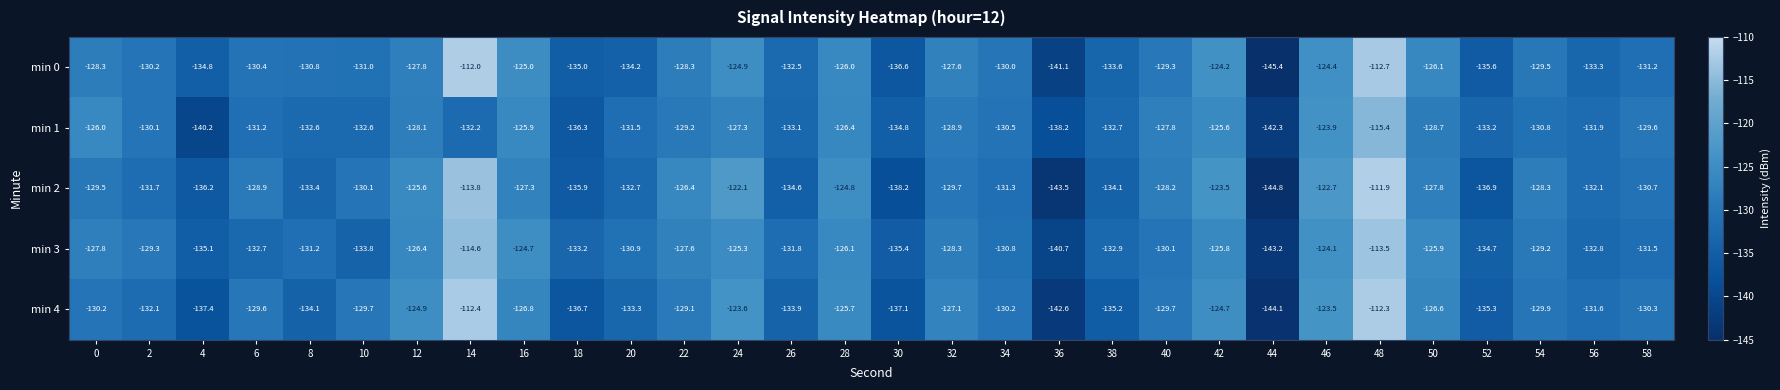

Is it true that min 2 equals -83.9 at 10?

False